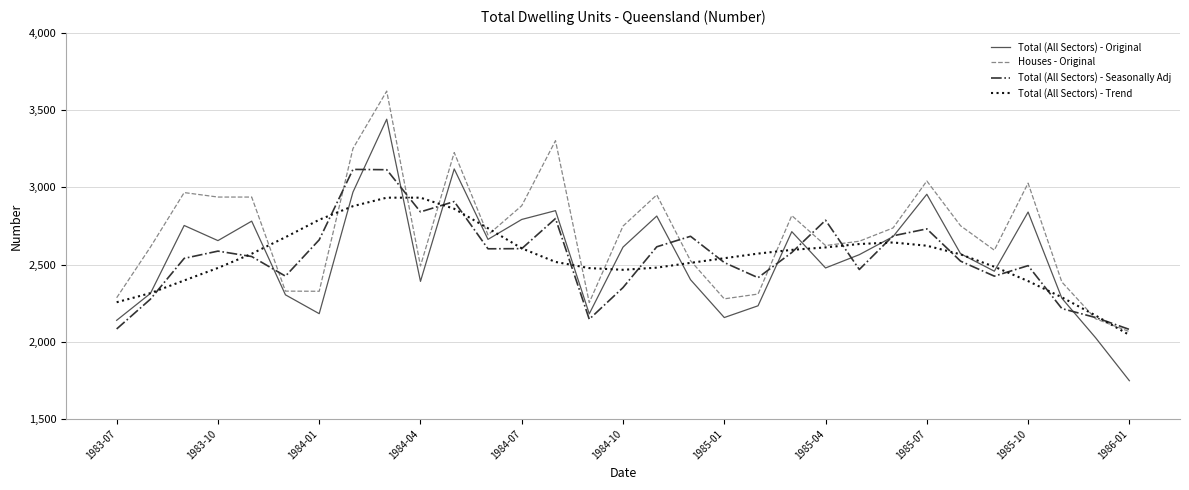

Which series has the largest total across all categories?

Houses - Original